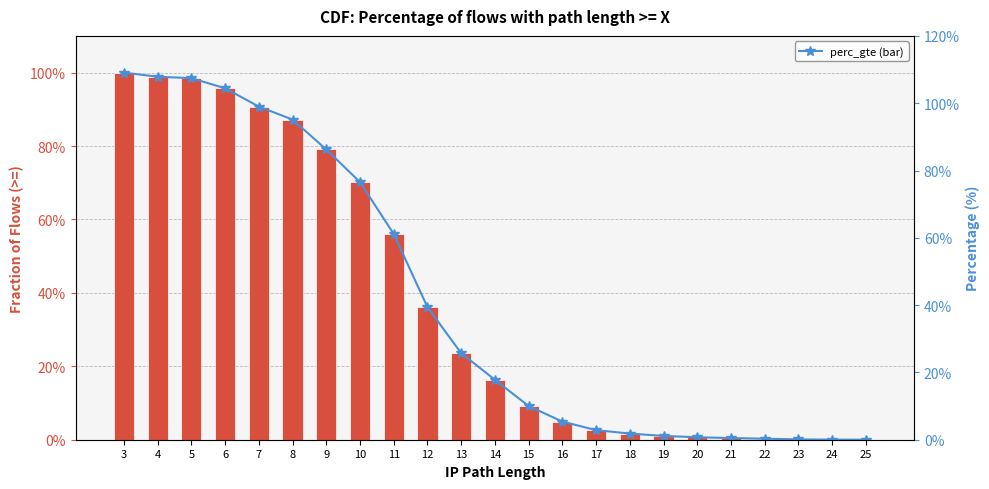

Count the number of data series in this chart.

2